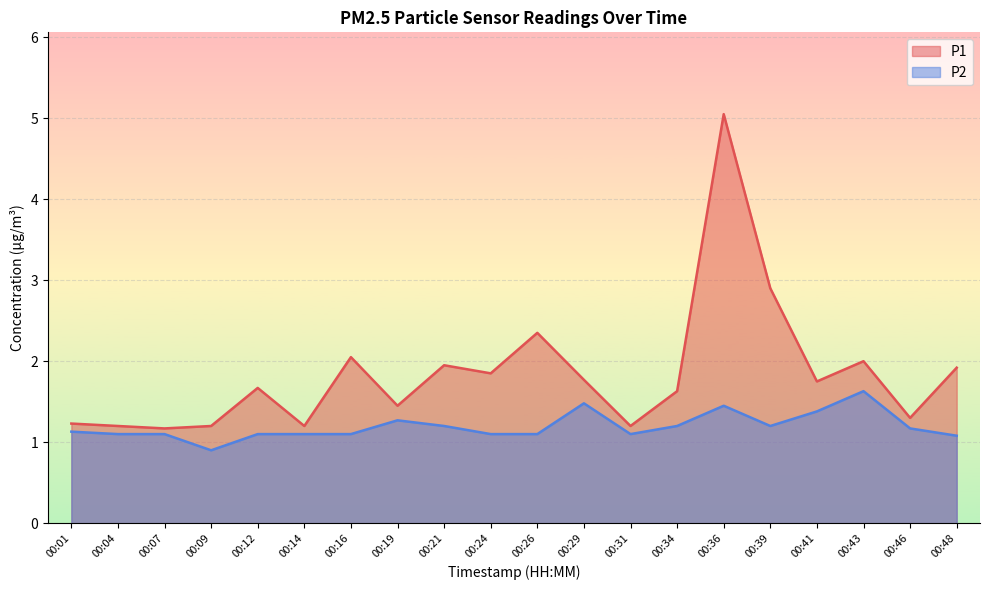

The P2 series shows 2.1 at 00:21. True or false?

False